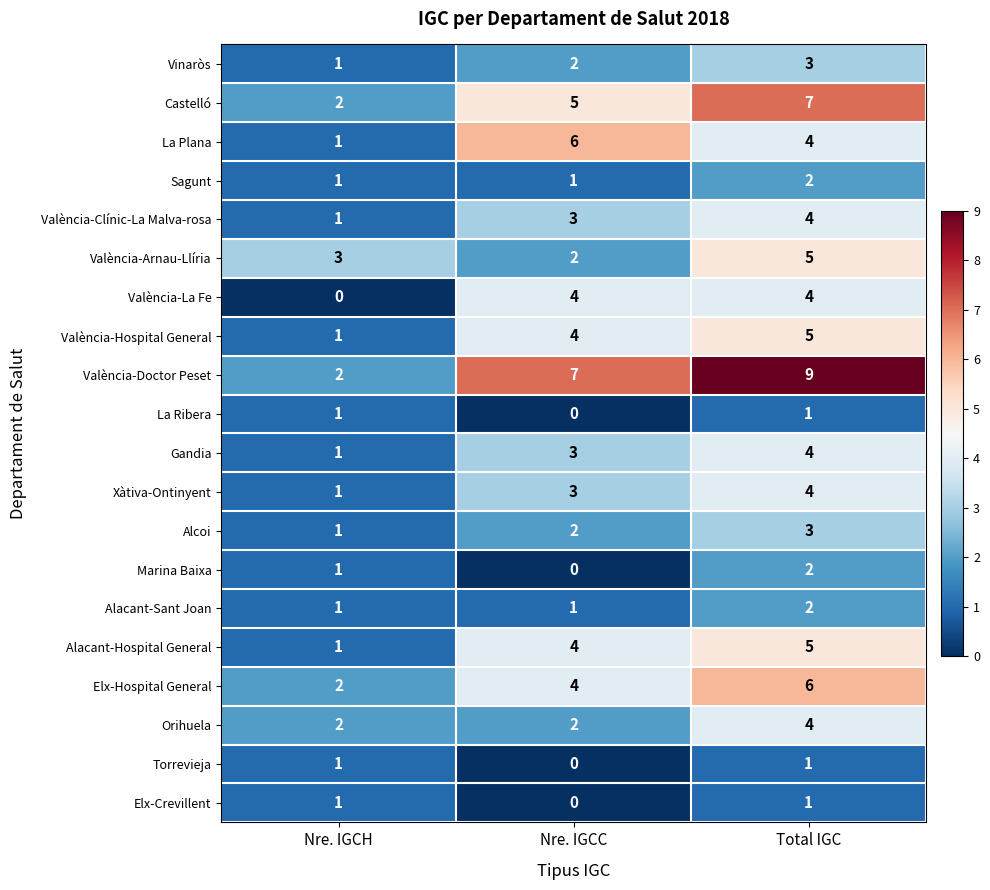

At which label is La Ribera closest to 0?

Nre. IGCC